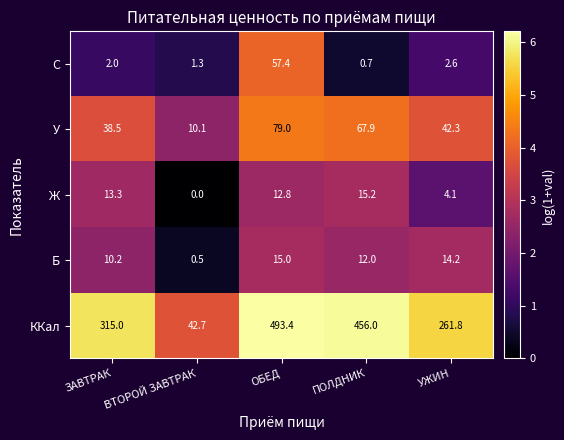

What is the sum of all ККал values?

1568.9